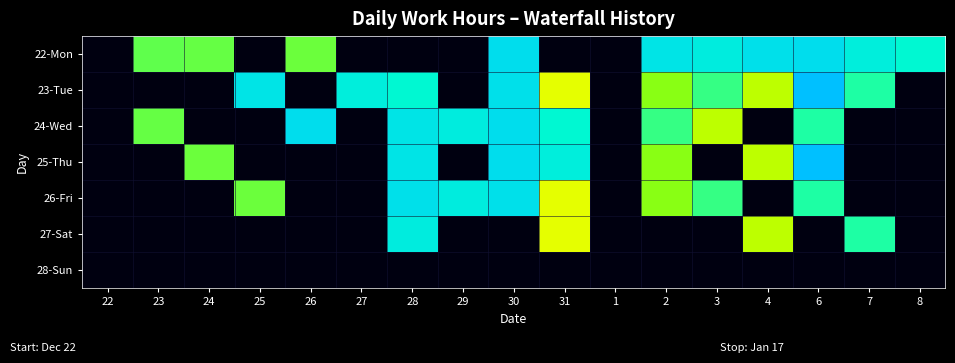

Which label corresponds to the smallest value in the chart?

22